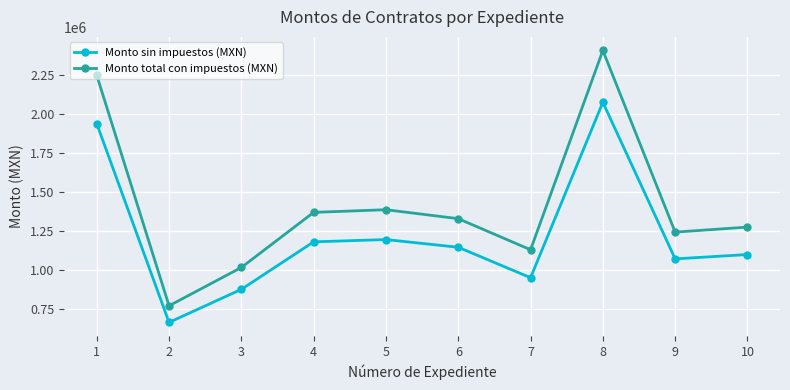

At which category is the sum across all series the highest?

8